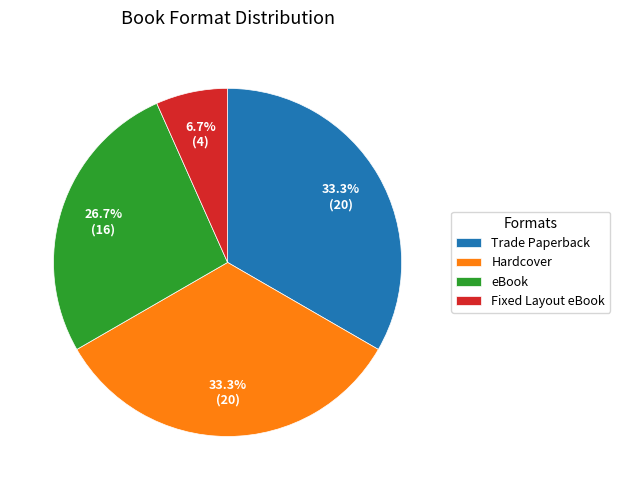

What is the ratio of the value at eBook to the value at Fixed Layout eBook?

4.0